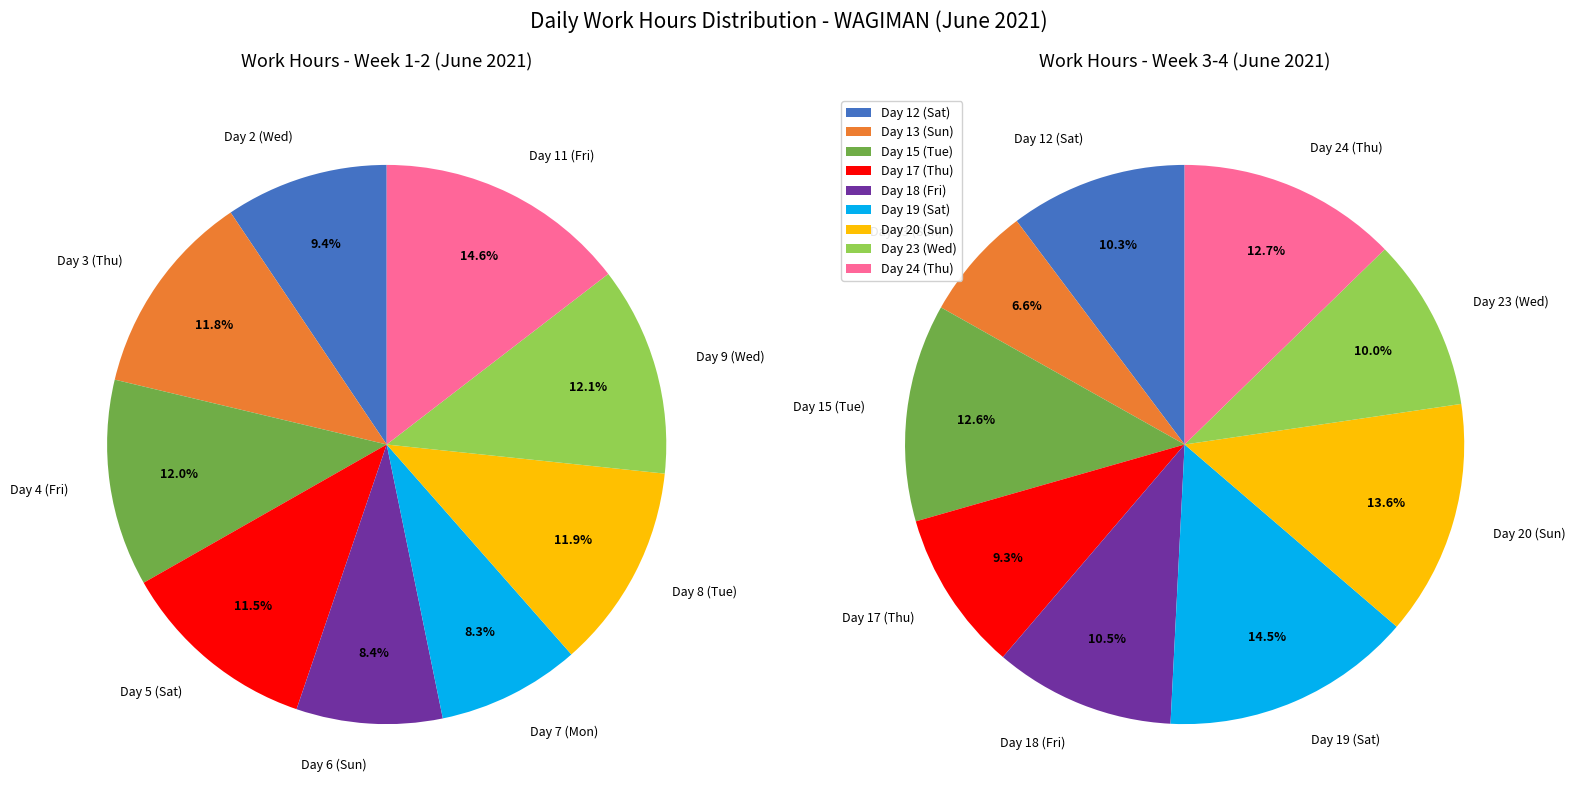

What is the ratio of the value at Day 17 (Thu) to the value at Day 2 (Wed)?

1.3